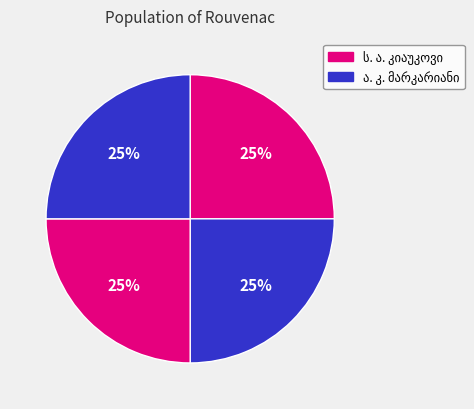

The ა. კ. მარკარიანი slice represents 25% of the pie. True or false?

True